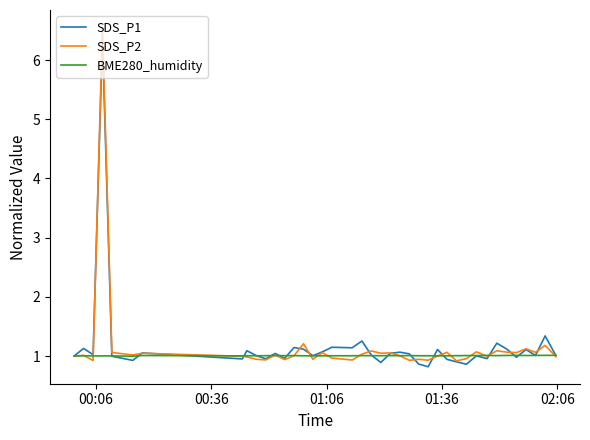

What is the maximum value shown in the chart?

6.6